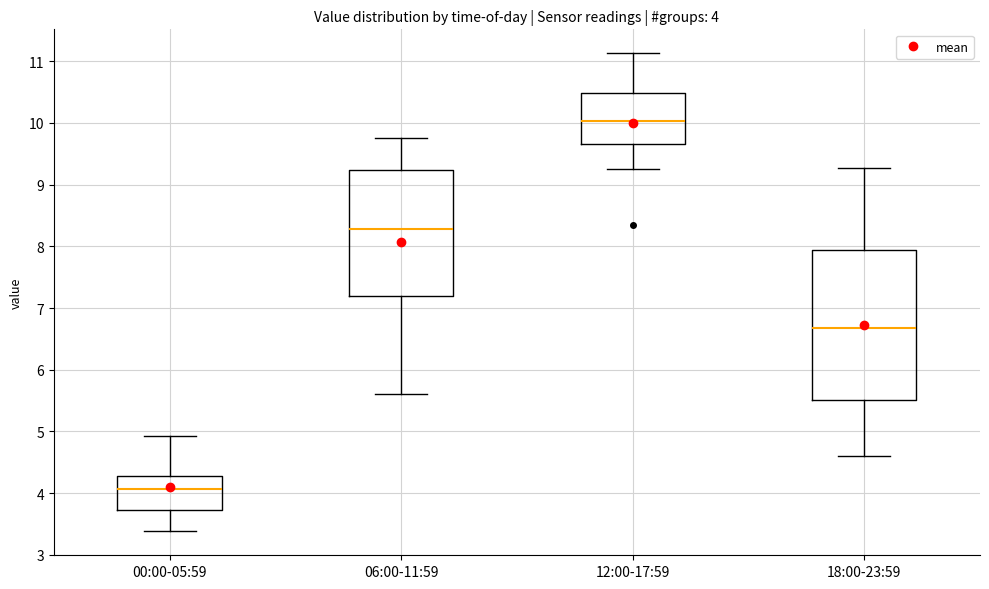

Which box has the lowest median line?

00:00-05:59